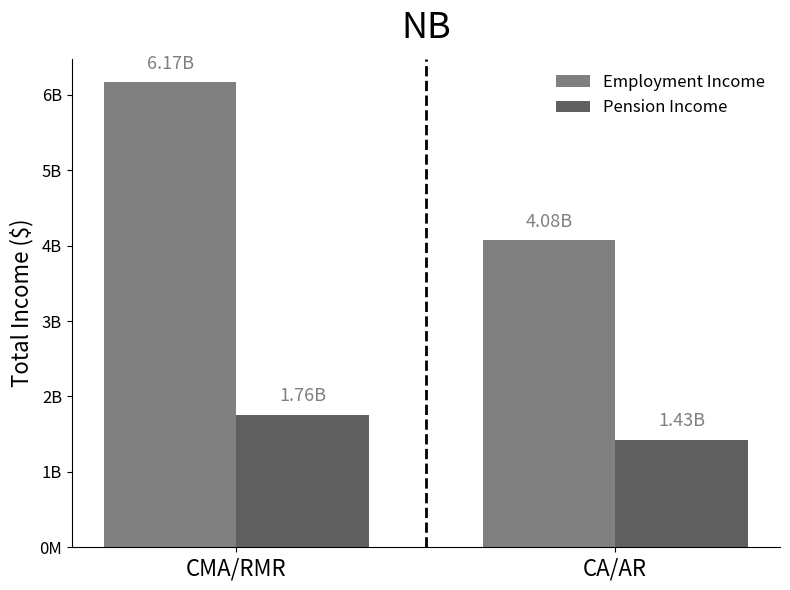

List the series in order of their peak value, highest first.

Employment Income, Pension Income